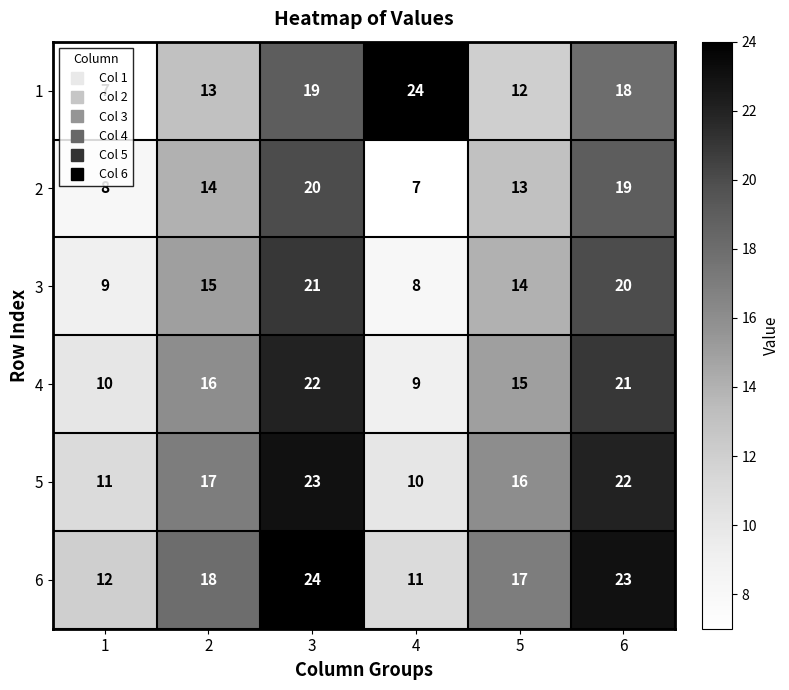

Read the 1 value at 5, to the nearest 5.

10